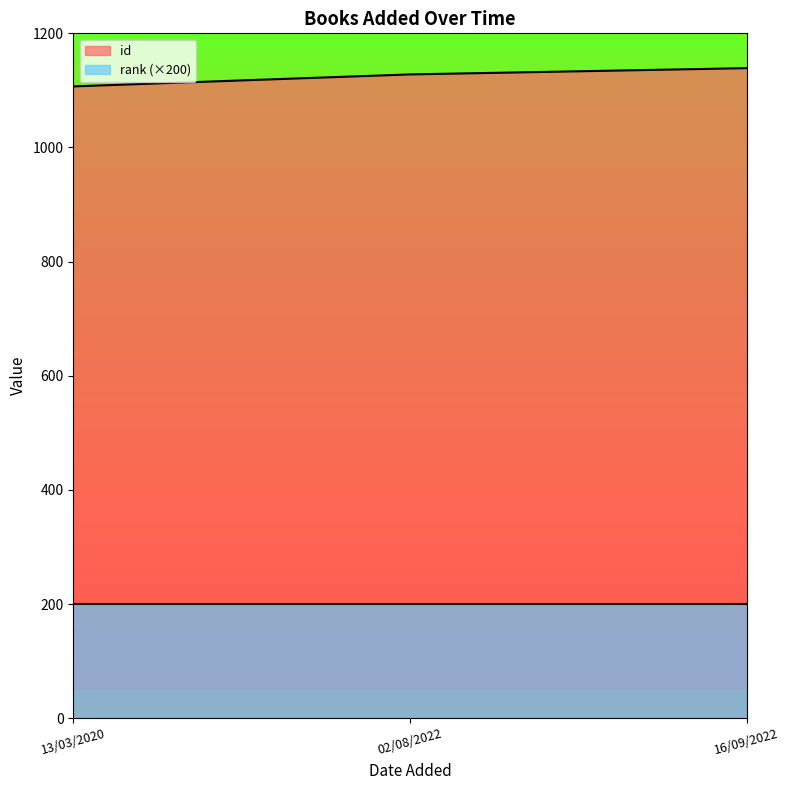

Reading left to right, list all the values displayed in this chart.

1107	1128	1139